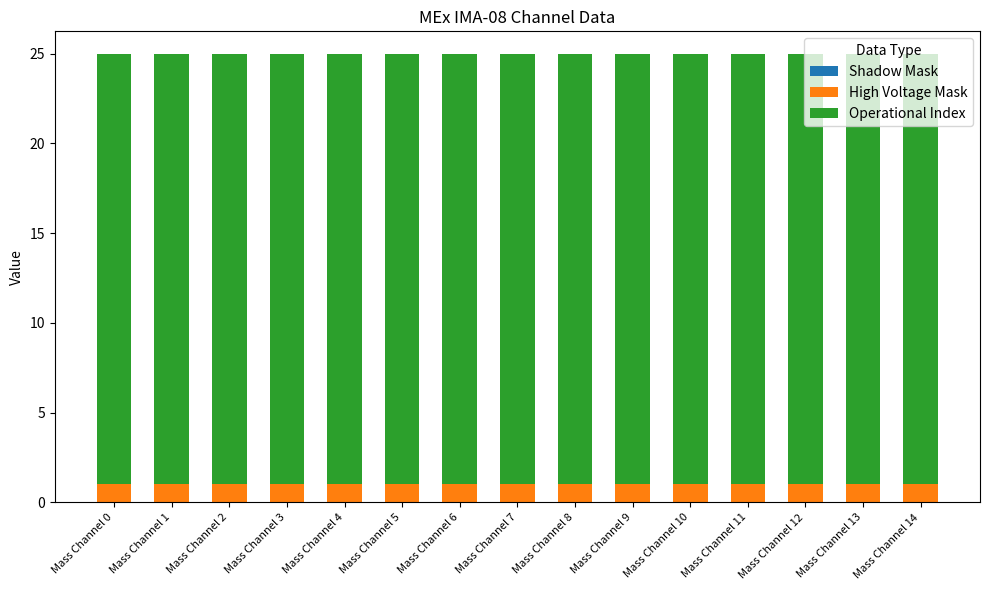

True or false: High Voltage Mask has a value of 1 at Mass Channel 6.

True